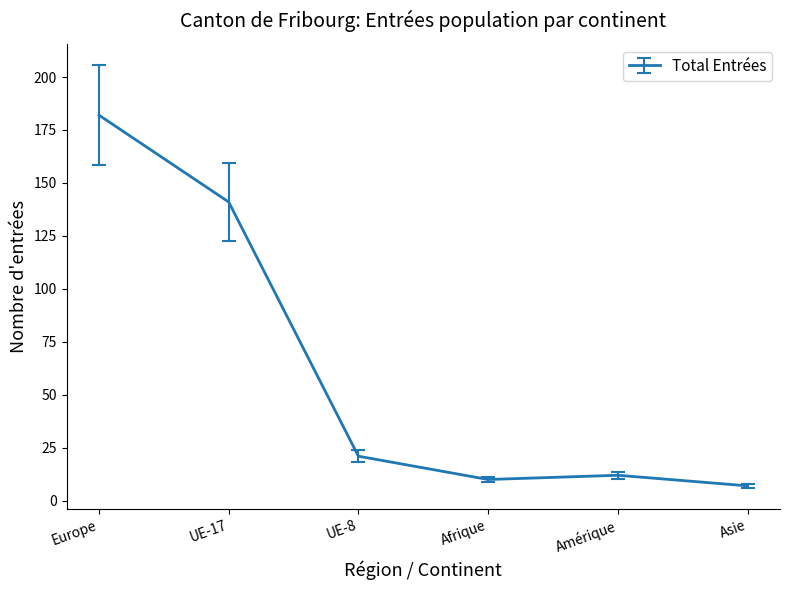

How many values are below 21?

3